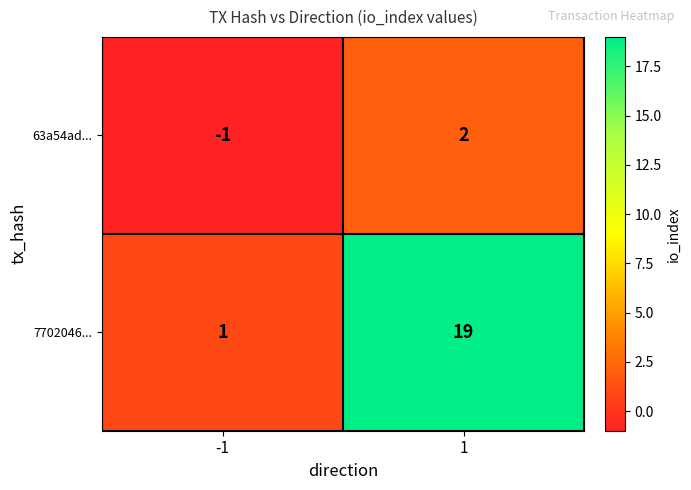

What is the smallest value displayed?

-1